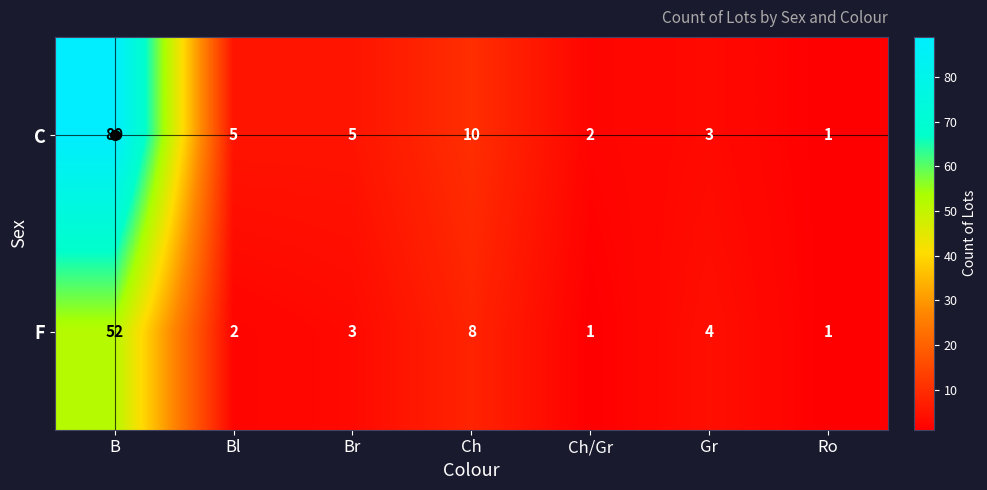

Is it true that F equals 8 at Ch?

True